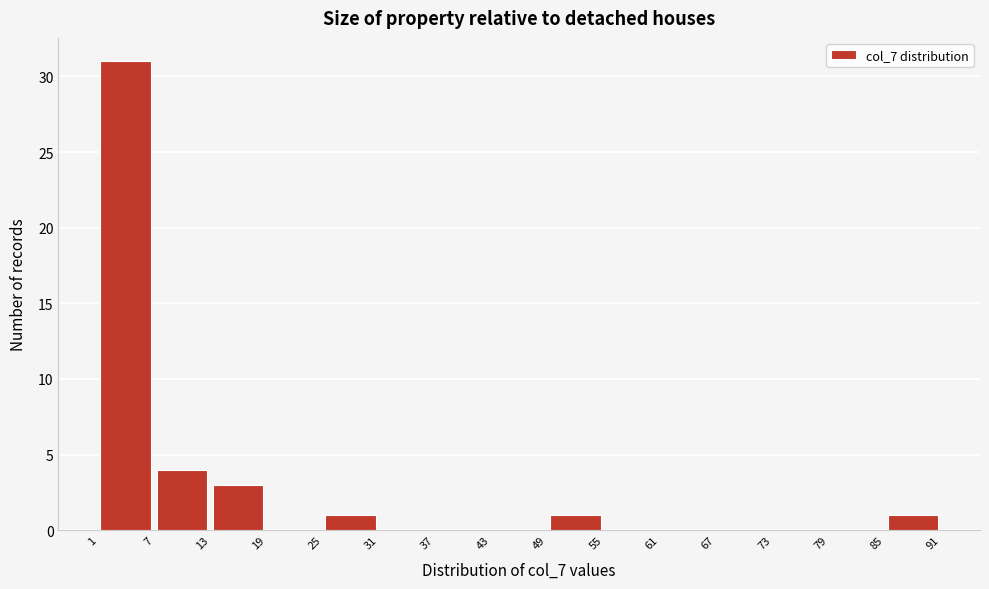

Reading left to right, transcribe this chart: for each bar, give the range it covers on the x-axis and its height. The values are not printed on the chart, so give them approximately, as read against the axis.

1 to 7: 31
7 to 13: 4
13 to 19: 3
19 to 25: 0
25 to 31: 1
31 to 37: 0
37 to 43: 0
43 to 49: 0
49 to 55: 1
55 to 61: 0
61 to 67: 0
67 to 73: 0
73 to 79: 0
79 to 85: 0
85 to 91: 1